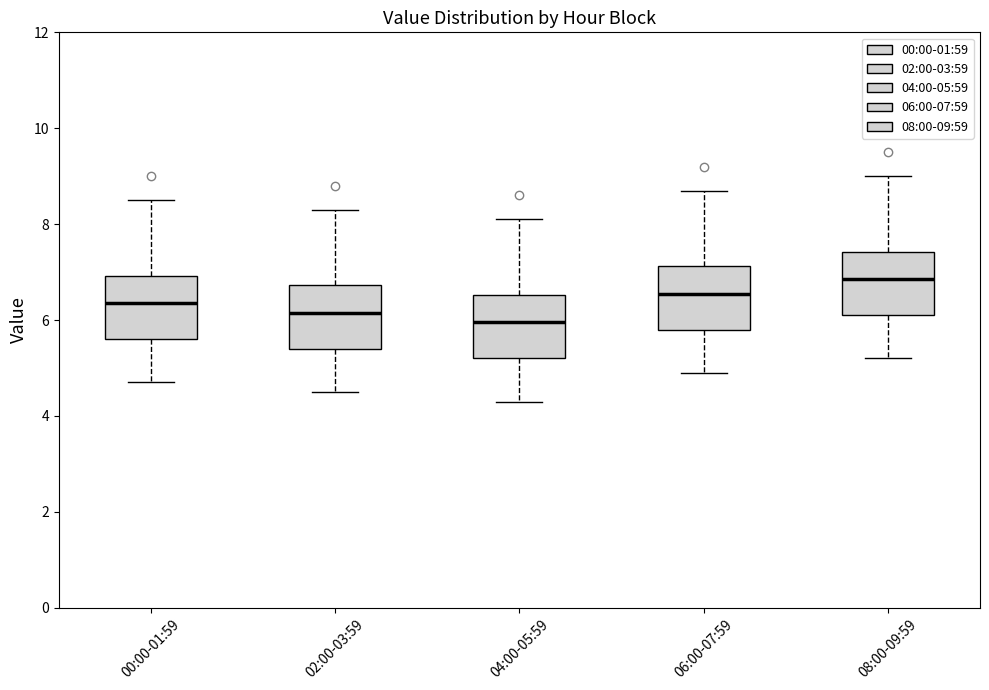

Which box's median line is the lowest?

04:00-05:59